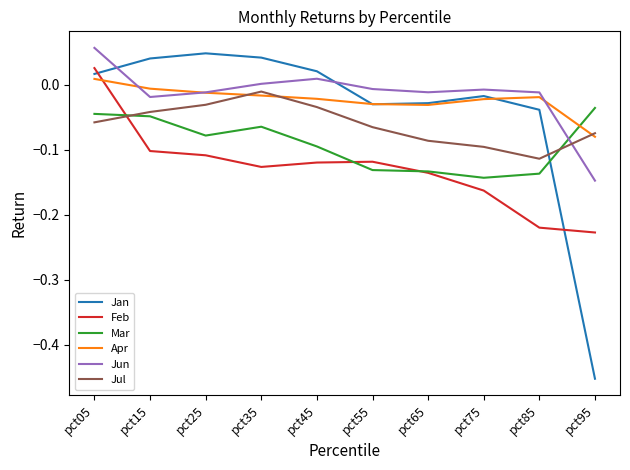

At which label does Apr reach its minimum?

pct95